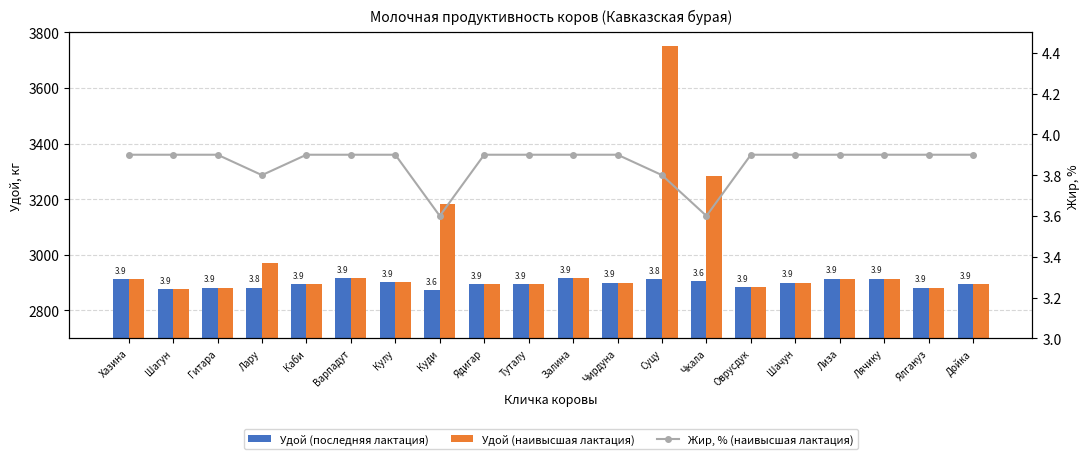

What position from the left is Лару?

4